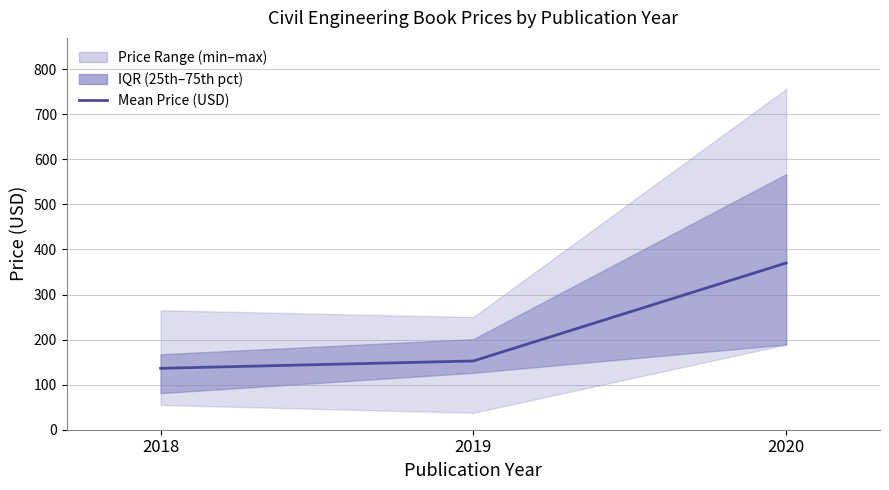

What is the change in value from 2018 to 2020?

+233.7